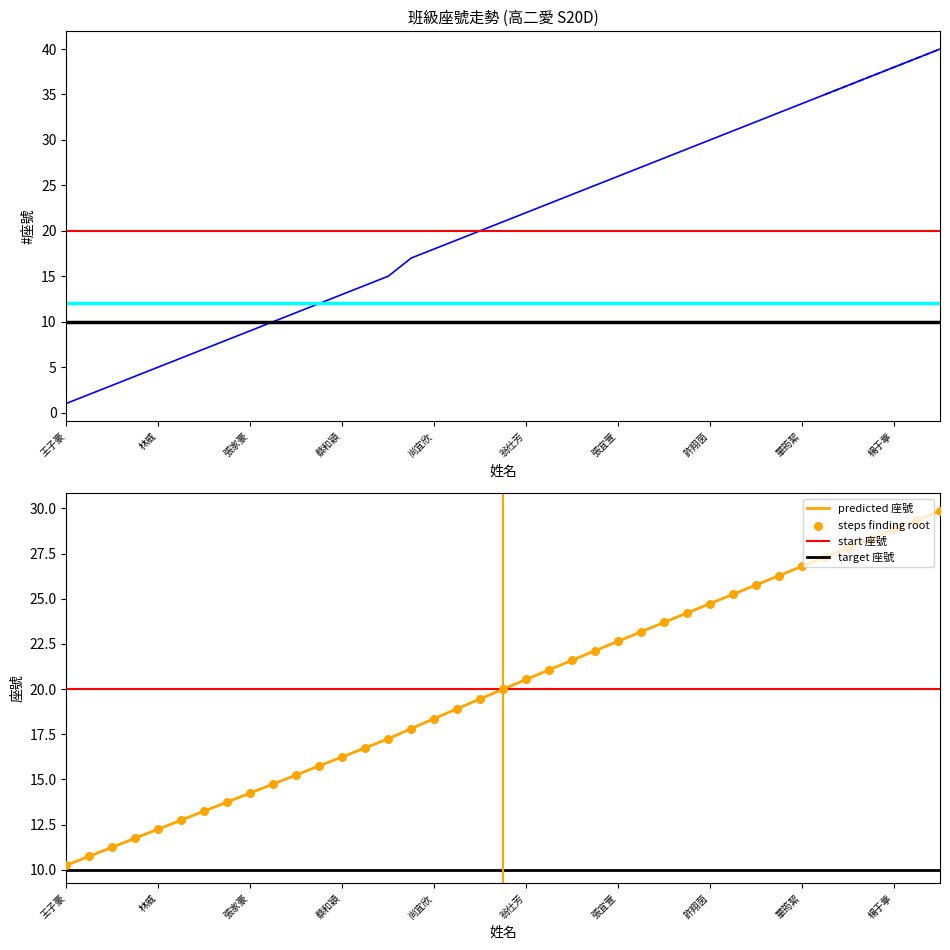

Between 楊于葶 and 楊聖愛, which is larger?

楊聖愛